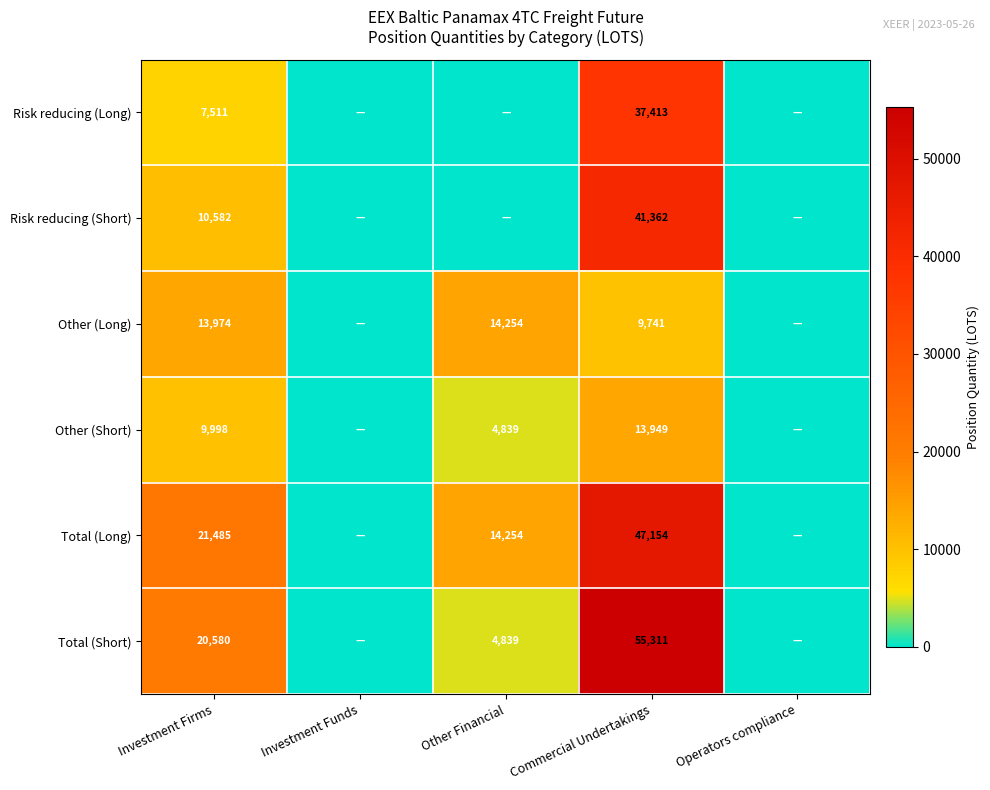

What is the difference between the highest and lowest values at Investment Firms?

13974